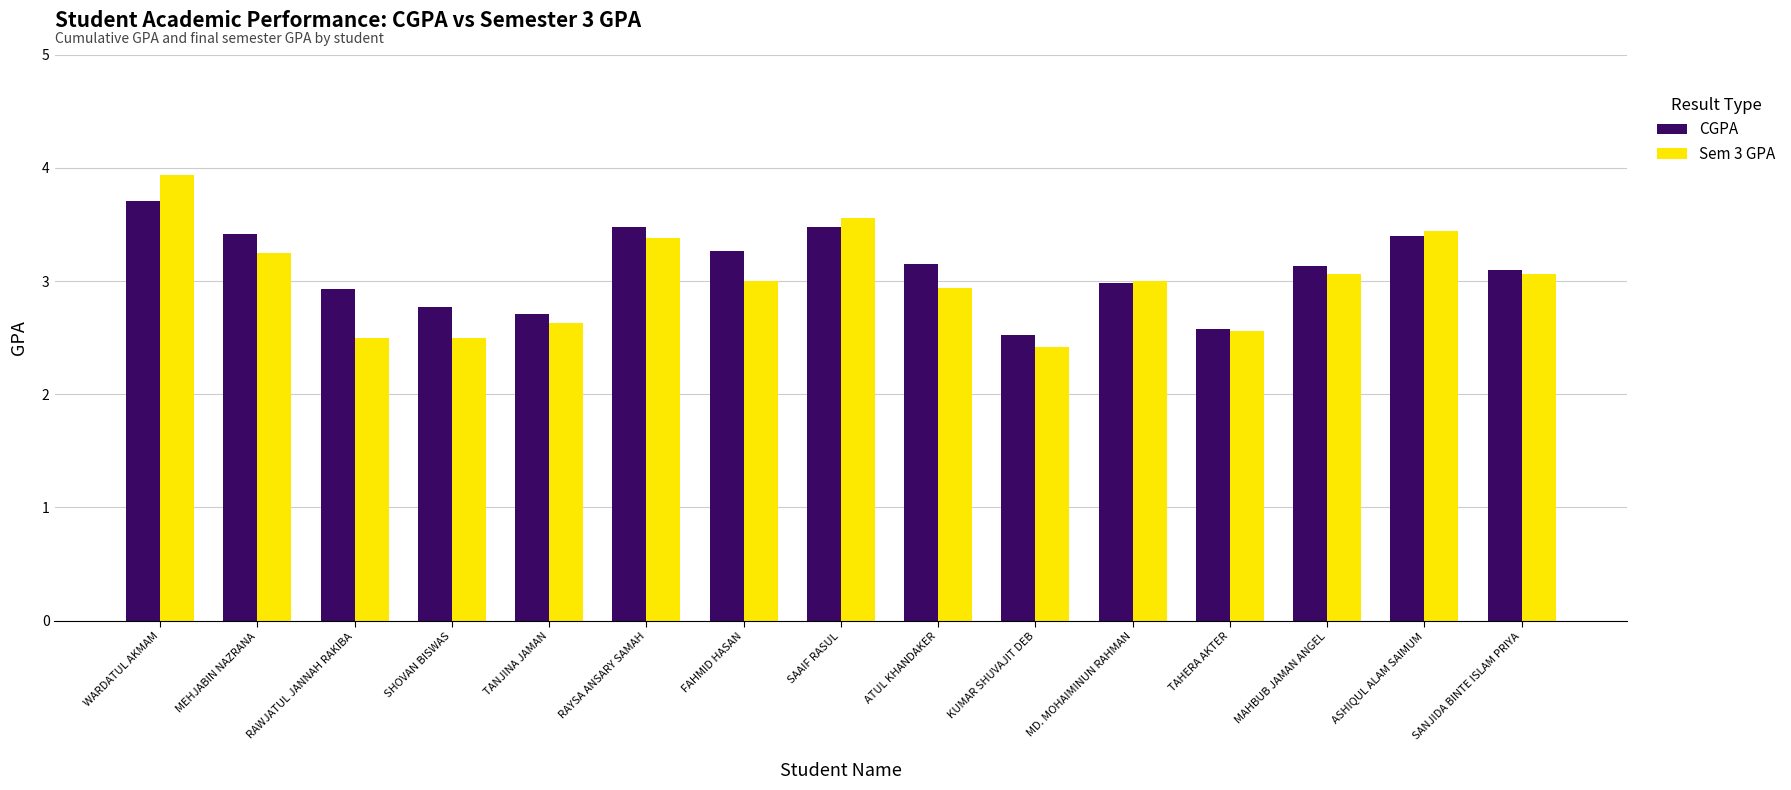

Rank the series by their maximum value, from highest to lowest.

Sem 3 GPA, CGPA